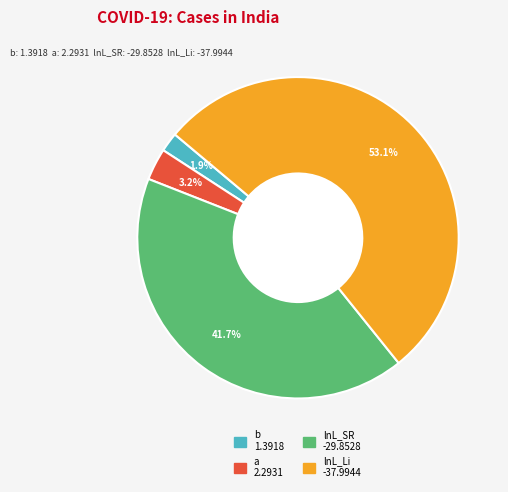

To the nearest percent, what is the combined percentage of b and lnL_SR?

44%